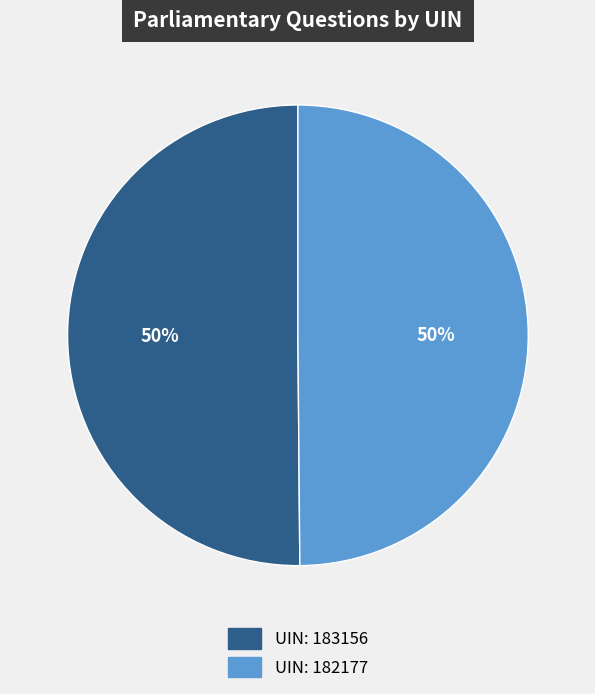

The UIN: 182177 slice represents 50% of the pie. True or false?

True